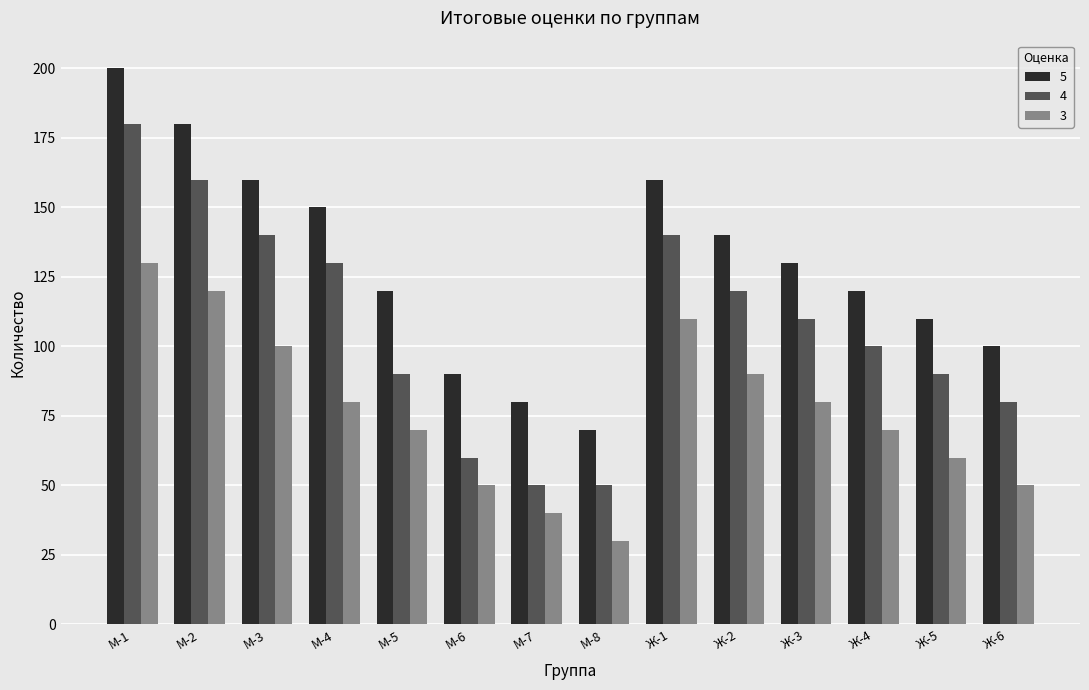

What value does the 5 series have at М-1, to the nearest 5?

200